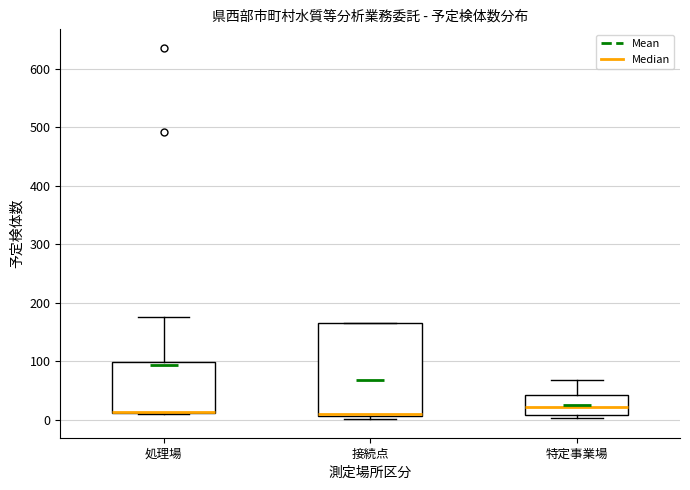

Which box is the tallest, from its lower edge to its upper edge?

接続点